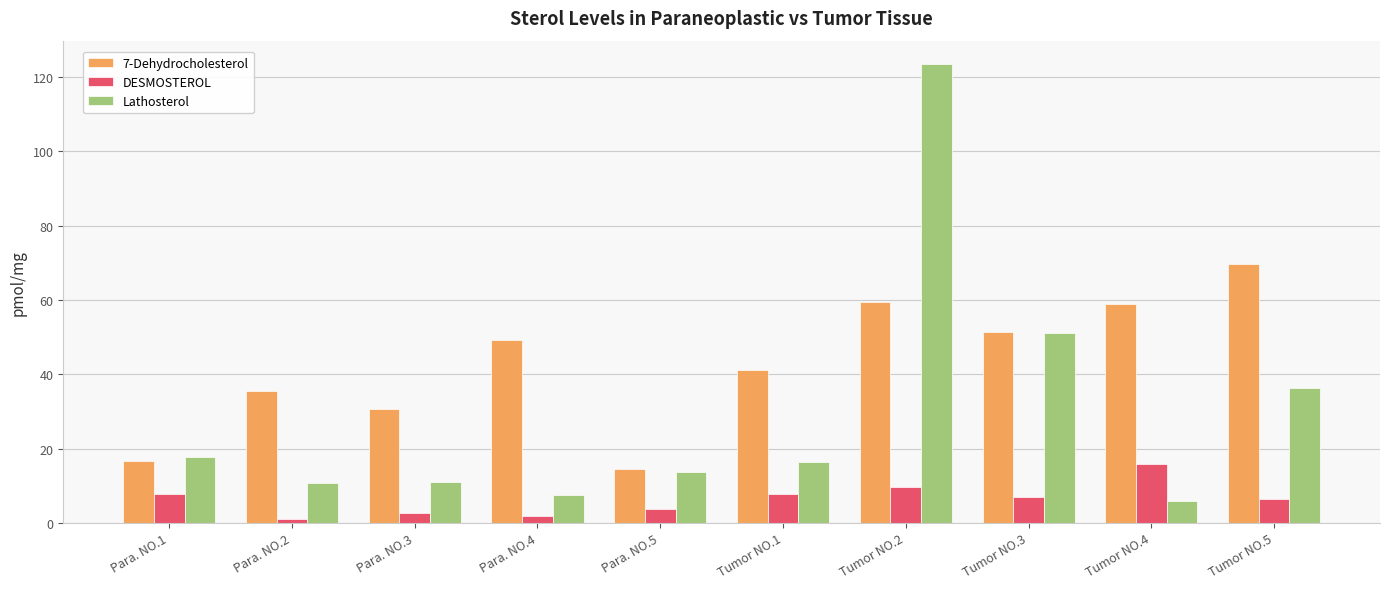

Is it true that Lathosterol equals 17.8 at Para. NO.1?

True